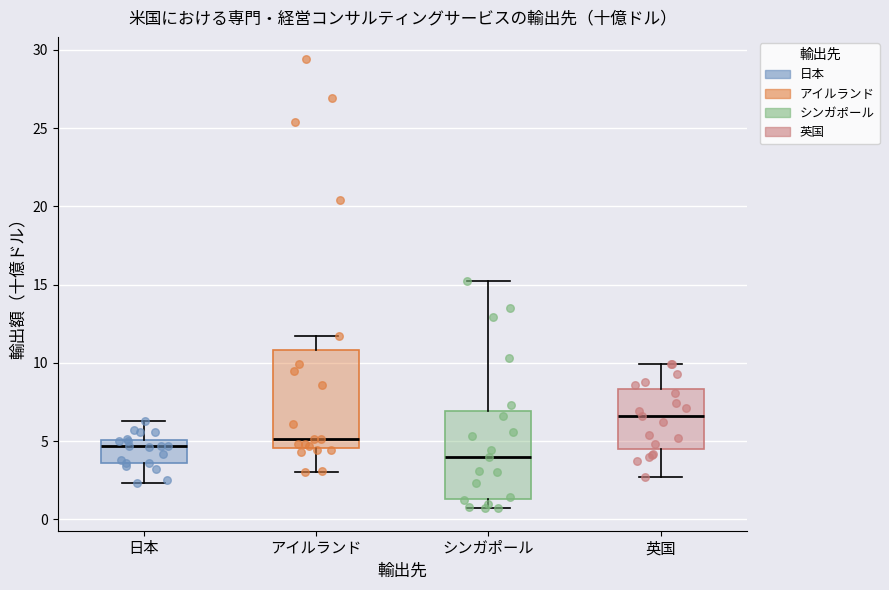

Where is the lower edge of the box for 日本 on the y-axis? The values are not printed on the chart, so give them approximately, as read against the axis.

3.5